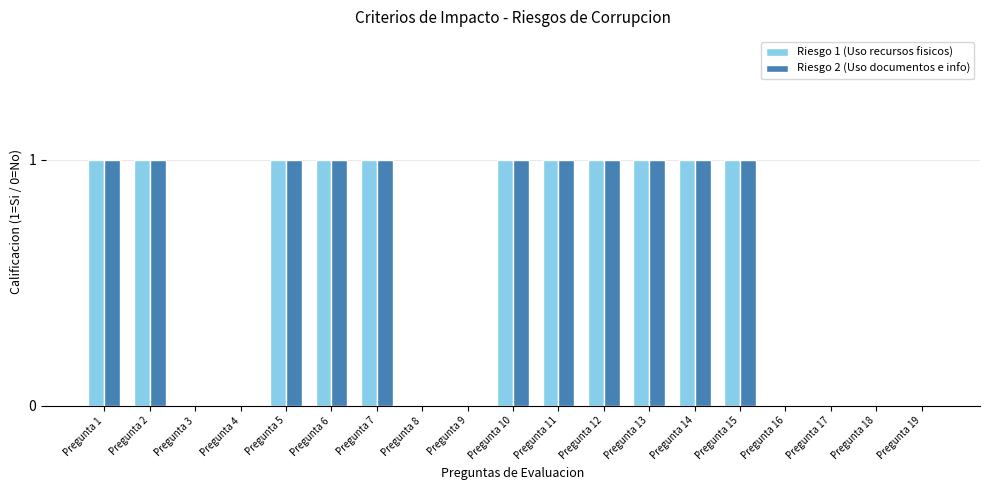

The value of Riesgo 2 (Uso documentos e info) at Pregunta 14 is 0. True or false?

False